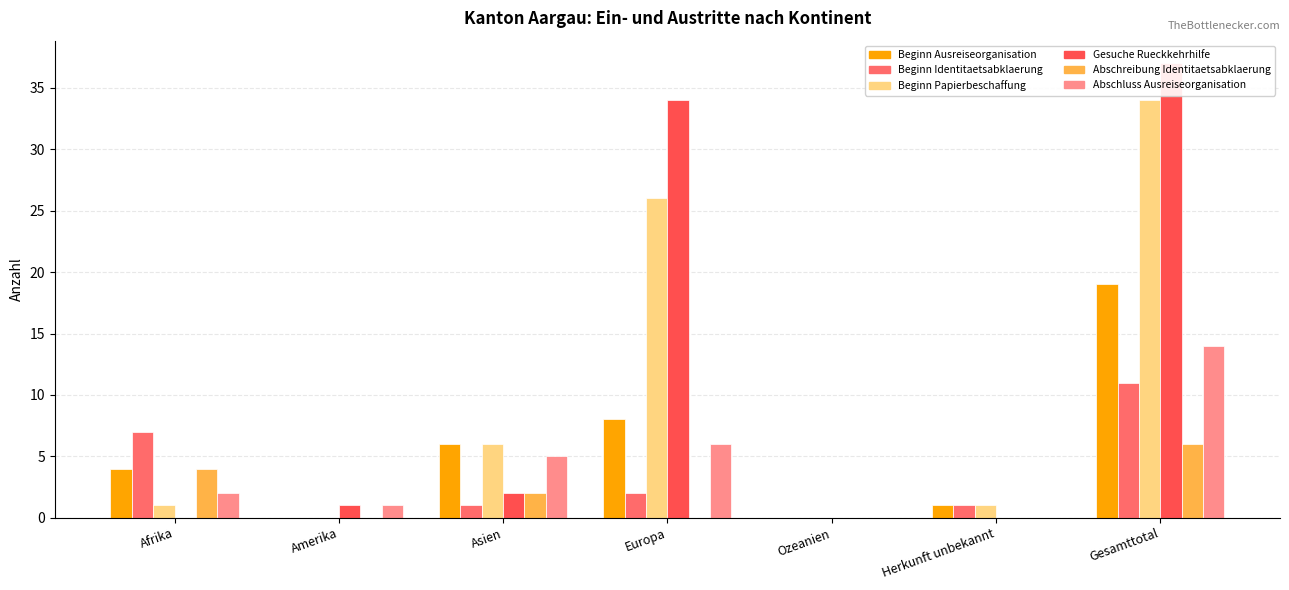

Is the value of Abschreibung Identitaetsabklaerung at Afrika greater than the value of Beginn Ausreiseorganisation at Gesamttotal?

No